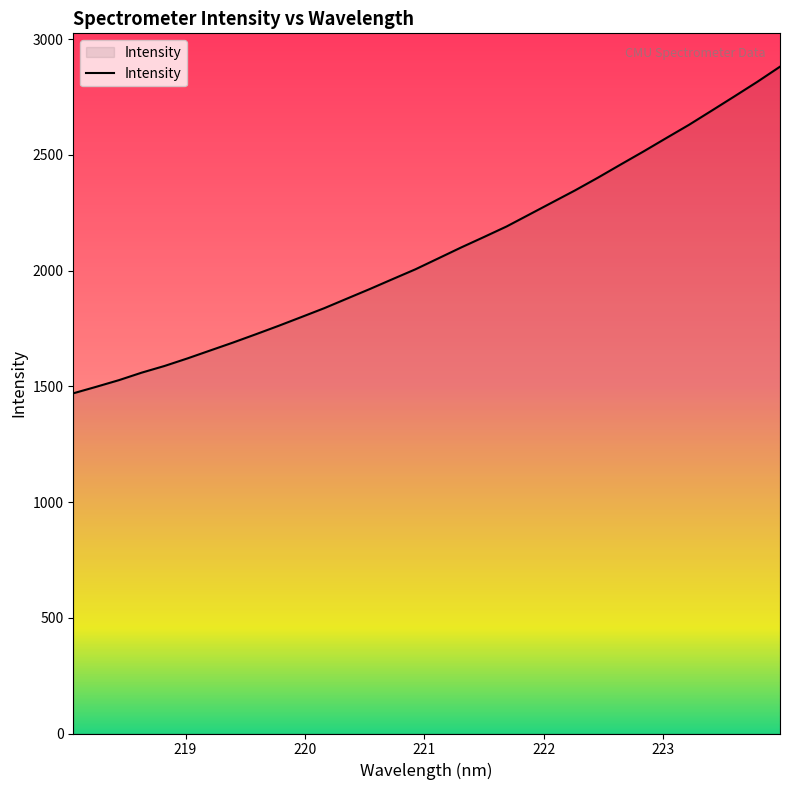

What is the difference between the maximum and minimum values?

1411.0